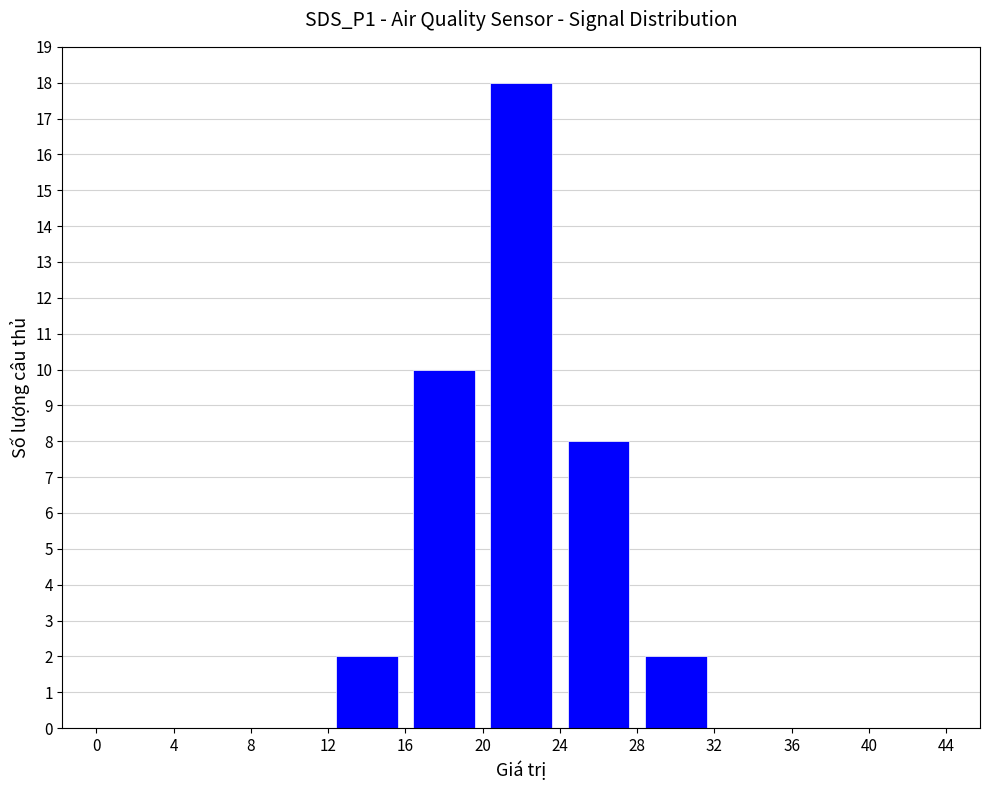

What is the average value?

4